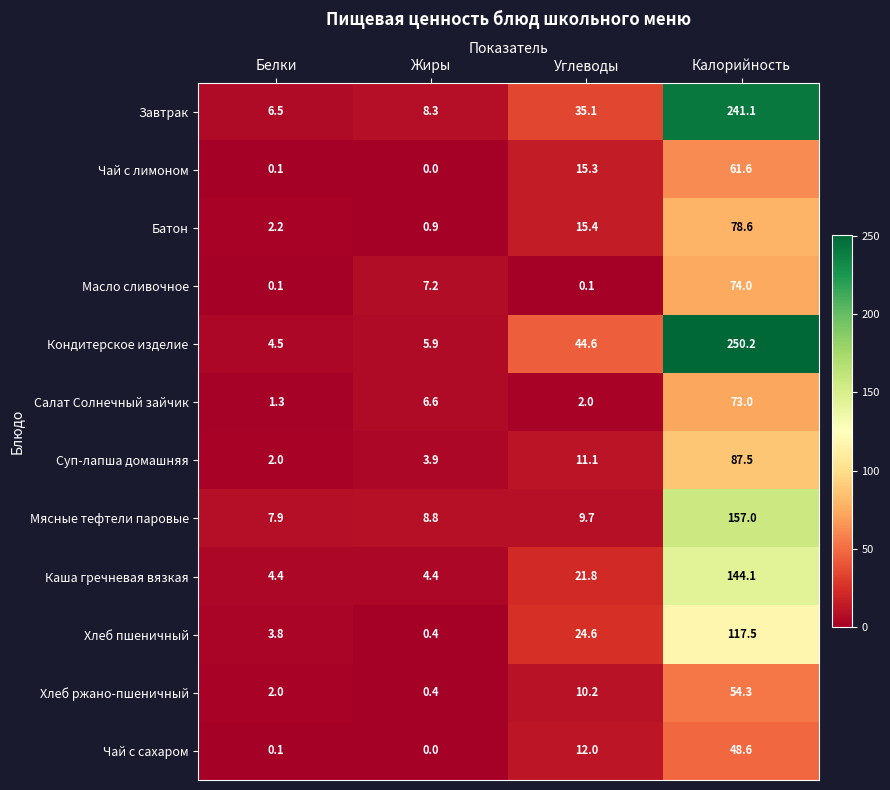

At Углеводы, list the series in order from largest to smallest.

Кондитерское изделие, Завтрак, Хлеб пшеничный, Каша гречневая вязкая, Батон, Чай с лимоном, Чай с сахаром, Суп-лапша домашняя, Хлеб ржано-пшеничный, Мясные тефтели паровые, Салат Солнечный зайчик, Масло сливочное